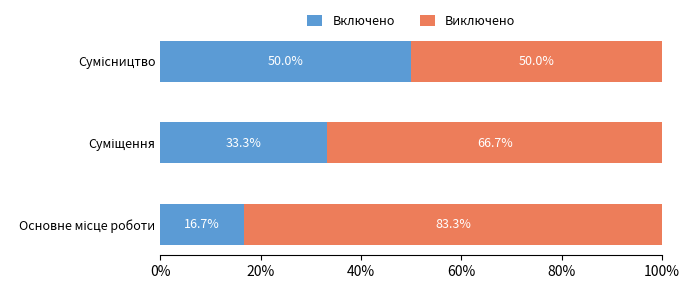

What is the lowest value of the Включено series?

16.7